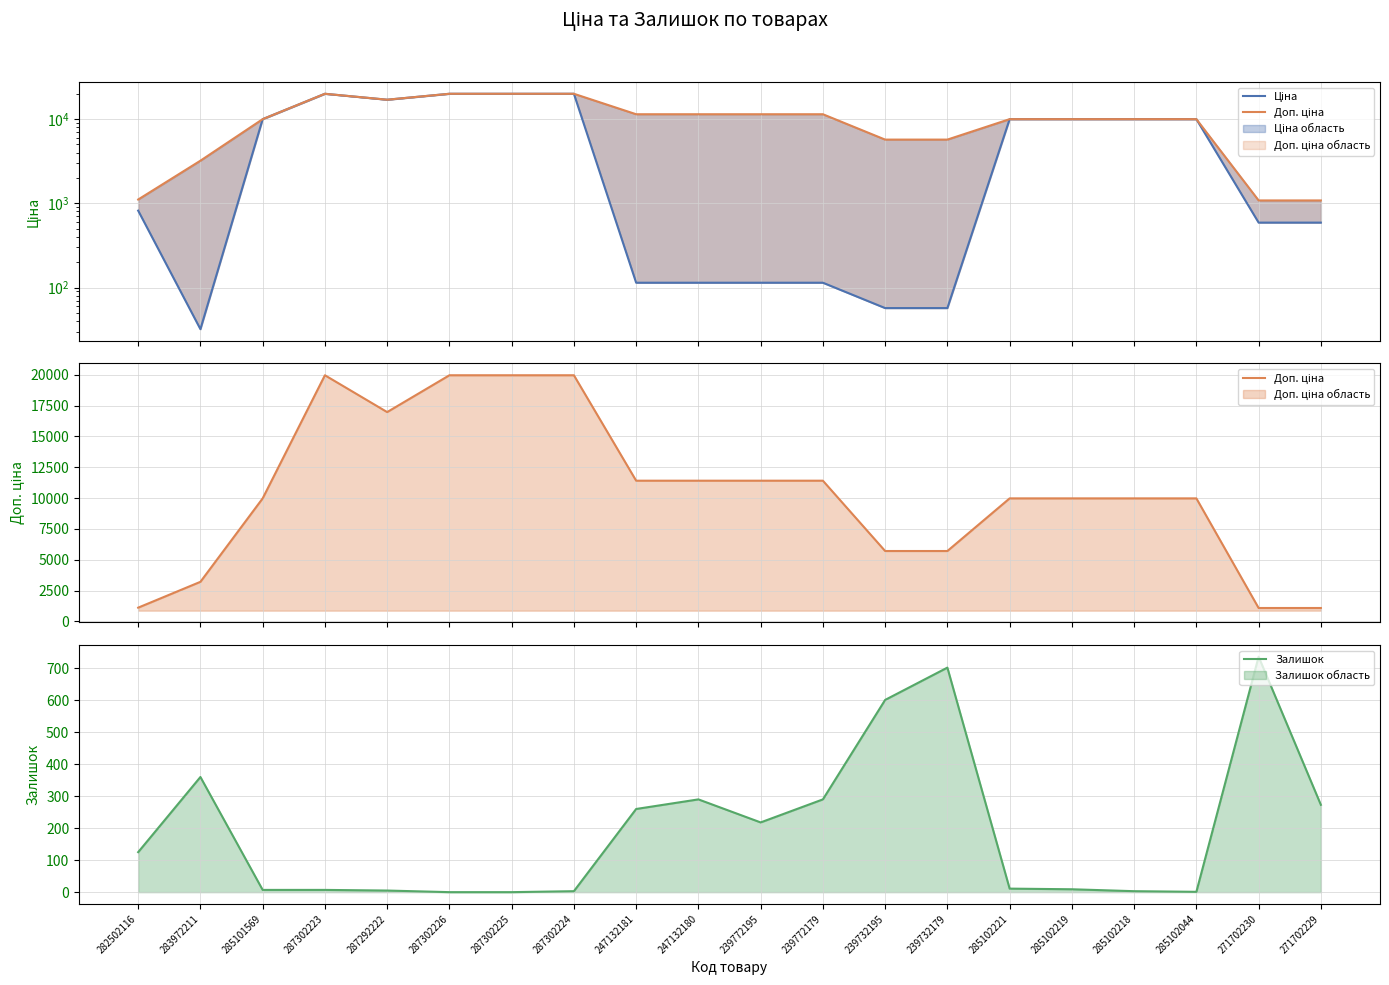

Reading left to right, extract all data points from this chart.

Ціна: 818.5	32.0	9975.0	19964.2	16976.3	19964.2	19964.2	19964.2	114.1	114.1	114.1	114.1	57.0	57.0	9975.0	9975.0	9975.0	9975.0	589.9	589.9
Доп. ціна: 1109.2	3205.0	9975.0	19964.2	16976.3	19964.2	19964.2	19964.2	11410.0	11410.0	11410.0	11410.0	5705.0	5705.0	9975.0	9975.0	9975.0	9975.0	1081.7	1081.7
Залишок: 125.0	360.0	7.0	7.0	5.0	0.0	0.0	3.0	260.0	290.0	218.0	290.0	601.0	702.0	11.0	9.0	3.0	1.0	736.0	273.0